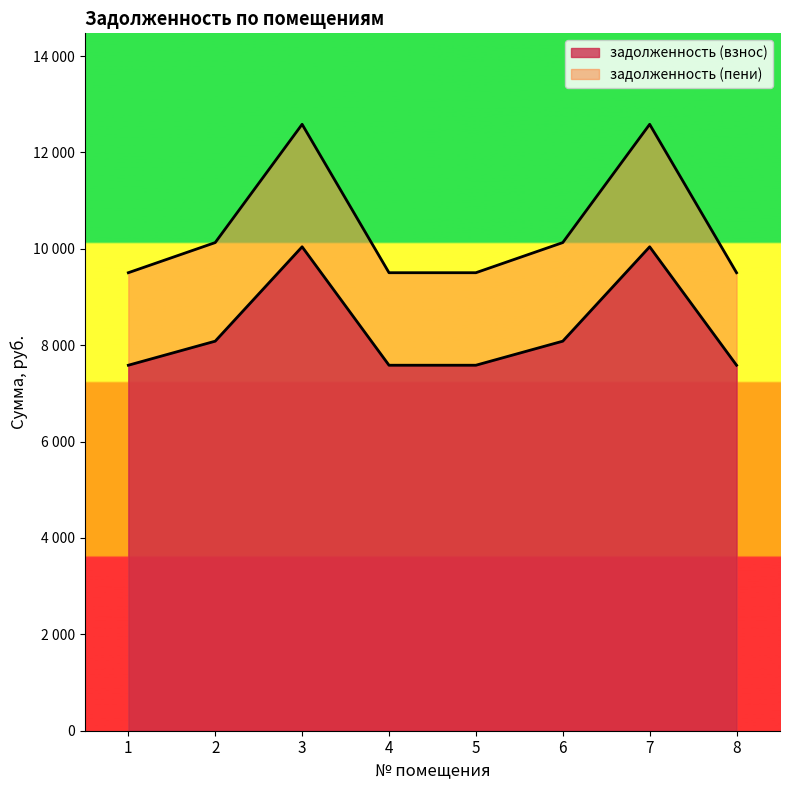

Where is задолженность (взнос) nearest to the value 8812?

2